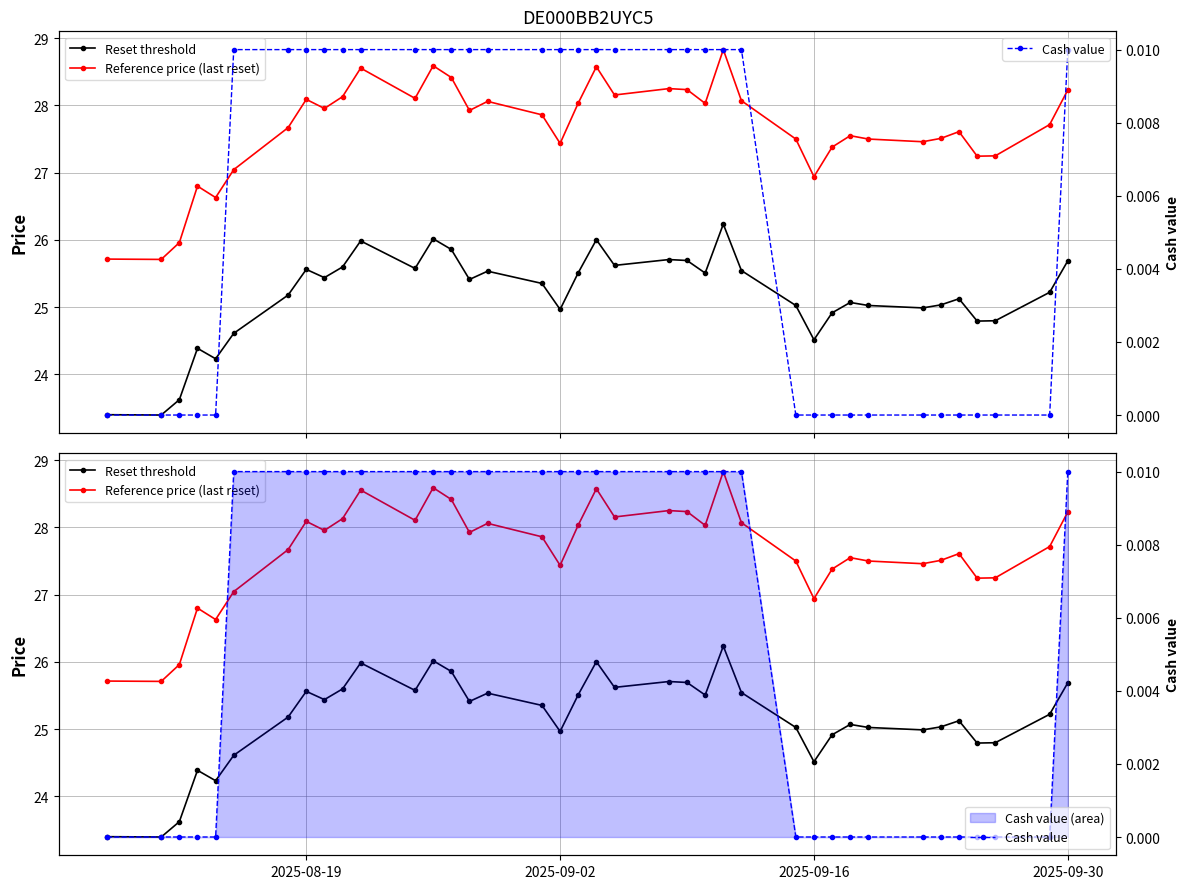

List the series in order of their peak value, highest first.

Reference price (last reset), Reset threshold, Cash value